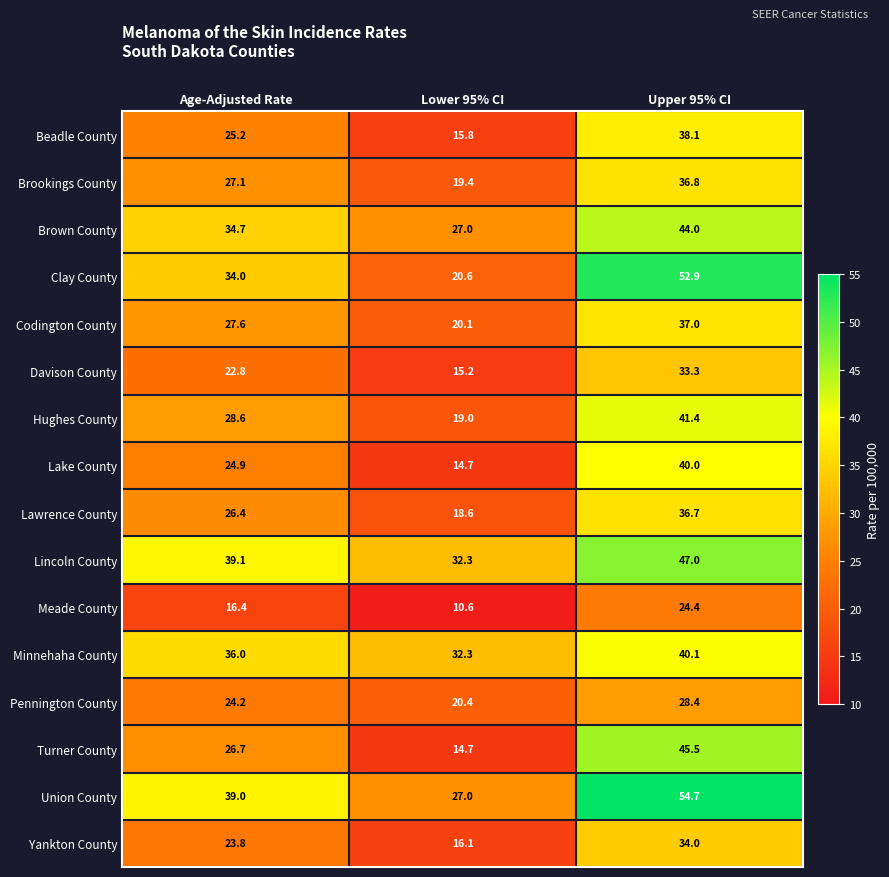

List the series in order of their peak value, lowest first.

Meade County, Pennington County, Davison County, Yankton County, Lawrence County, Brookings County, Codington County, Beadle County, Lake County, Minnehaha County, Hughes County, Brown County, Turner County, Lincoln County, Clay County, Union County